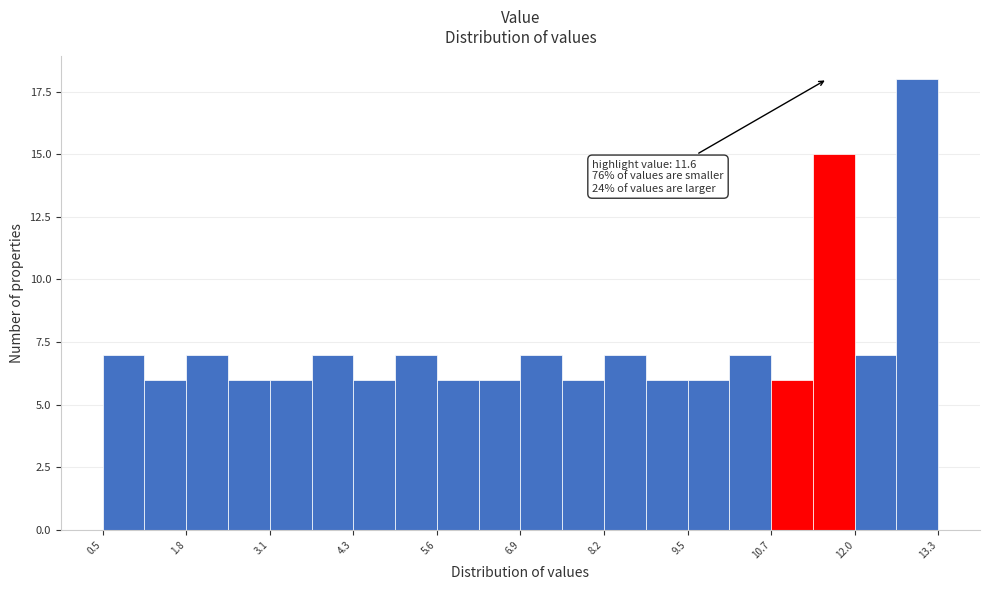

Read against the x-axis, roughly where is the centre of the tallest bar?

13.0